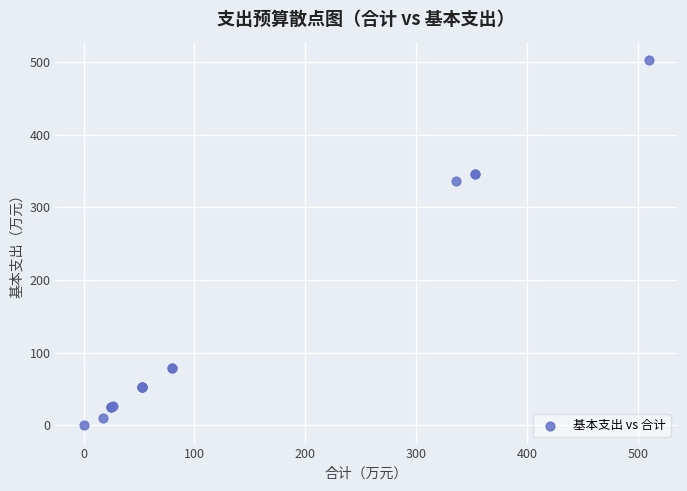

What Y value in the scatter plot is closest to 251?

335.8